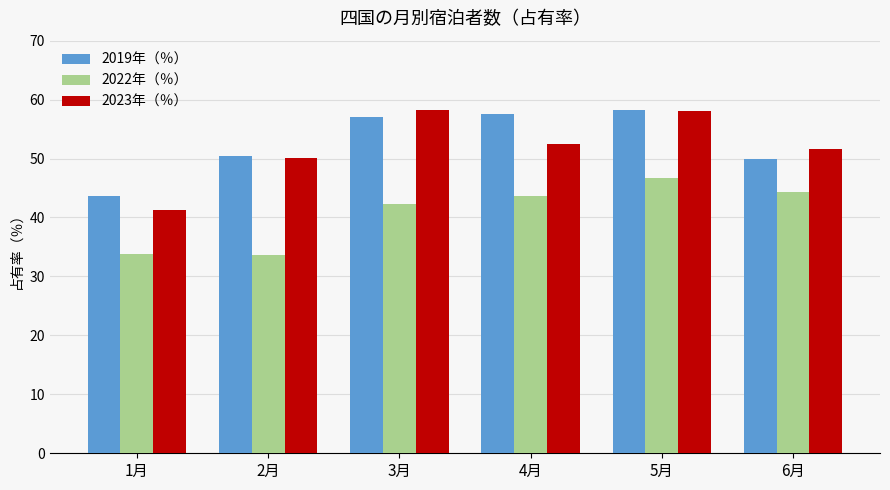

What is the smallest value displayed?

33.6